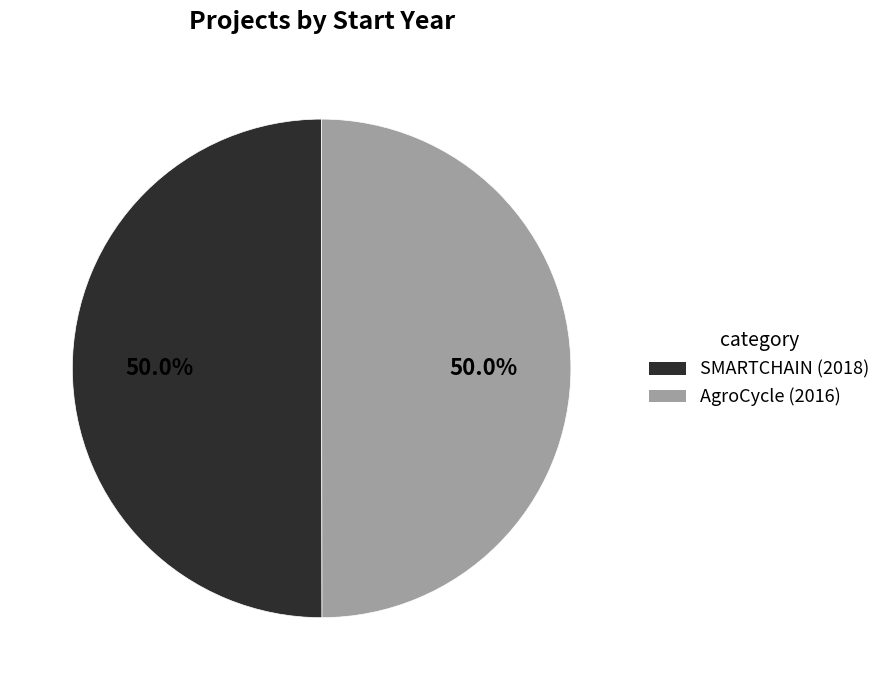

What is the ratio of the value at AgroCycle (2016) to the value at SMARTCHAIN (2018)?

1.0